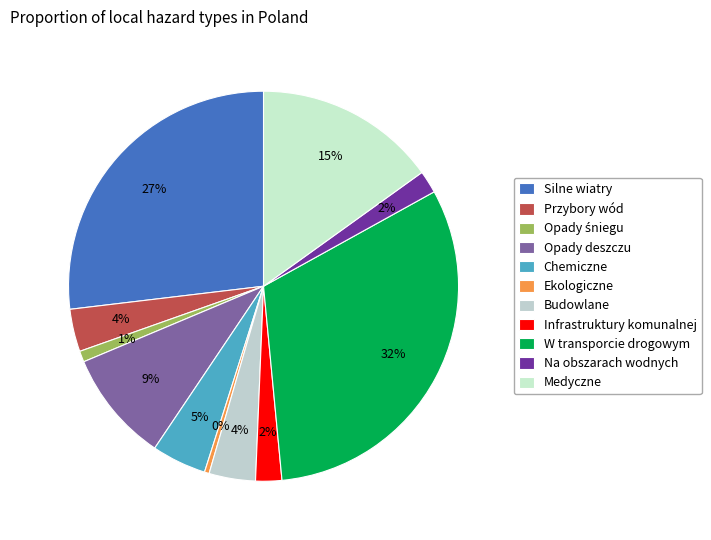

To the nearest percent, what is the difference between the Budowlane and Opady śniegu slice percentages?

3%